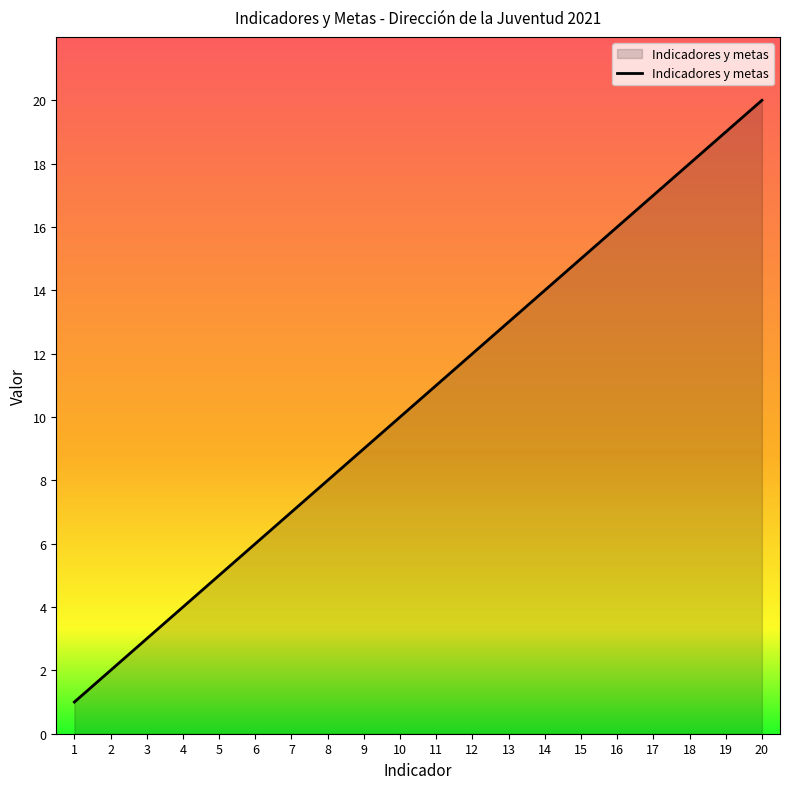

Which has a higher value, 7 or 9?

9